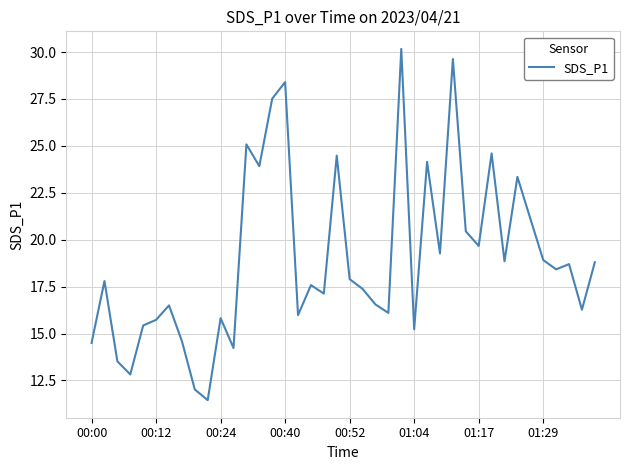

What is the maximum value shown in the chart?

30.2